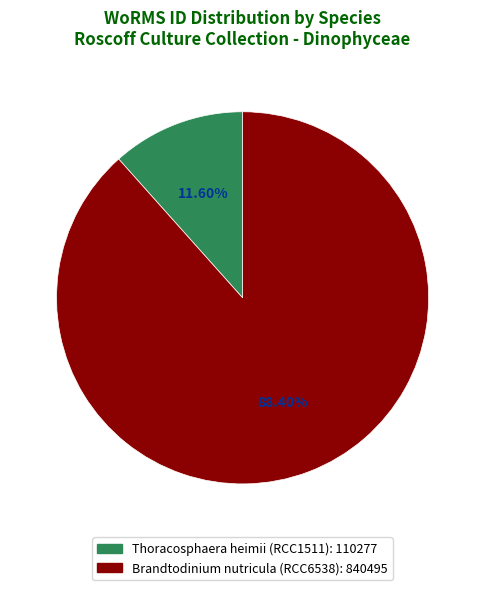

Does Thoracosphaera heimii (RCC1511) account for over 50% of the chart?

No